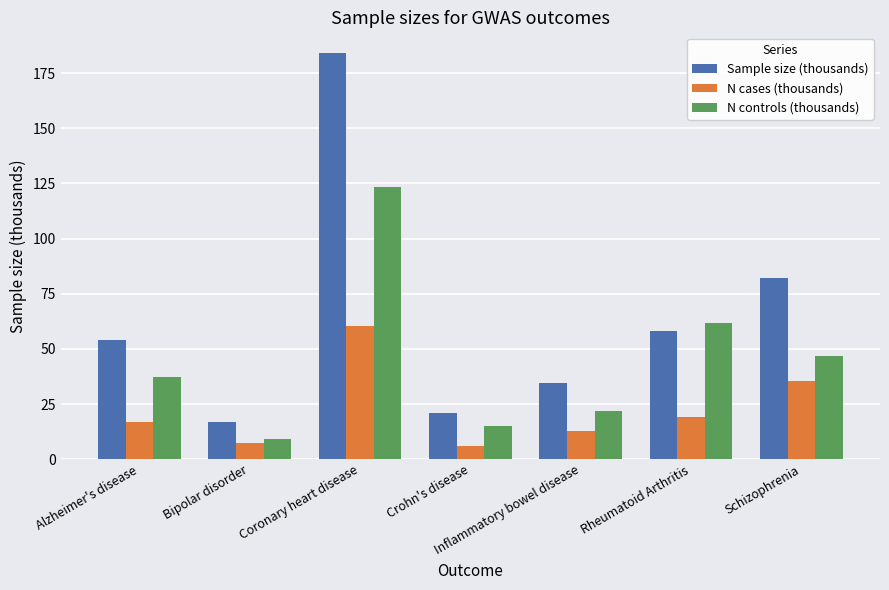

What is the total value across all series at Alzheimer's disease?

108.6